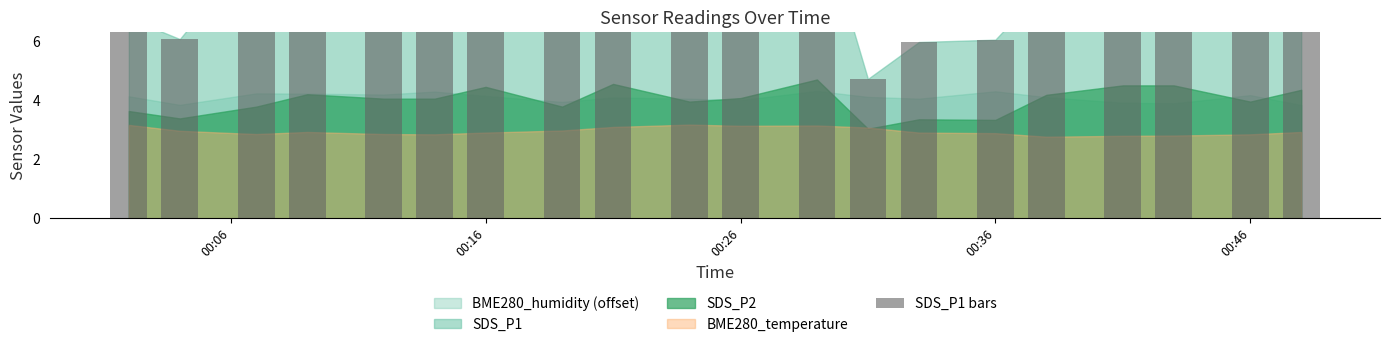

What value does the data have at 00:26?

7.6